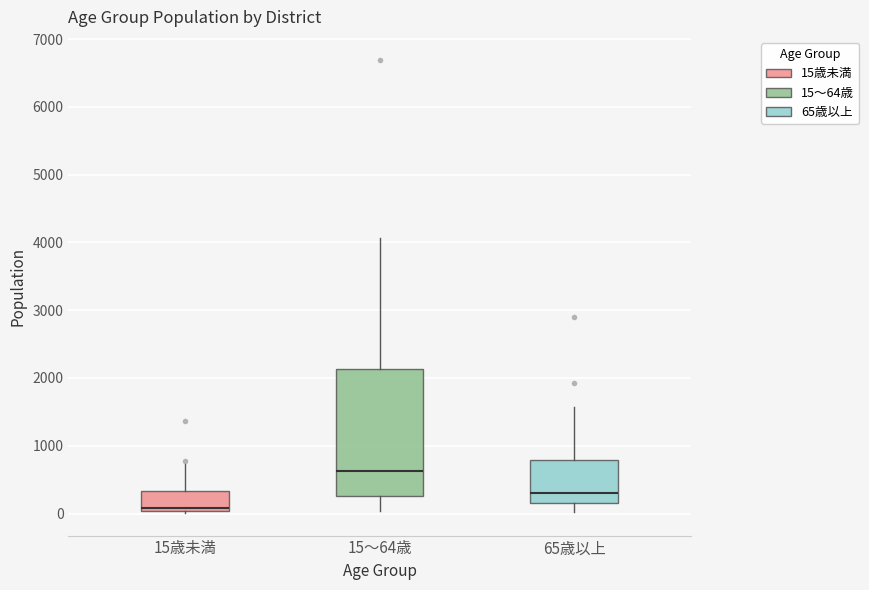

Where is the lower edge of the box for 65歳以上 on the y-axis? The values are not printed on the chart, so give them approximately, as read against the axis.

200